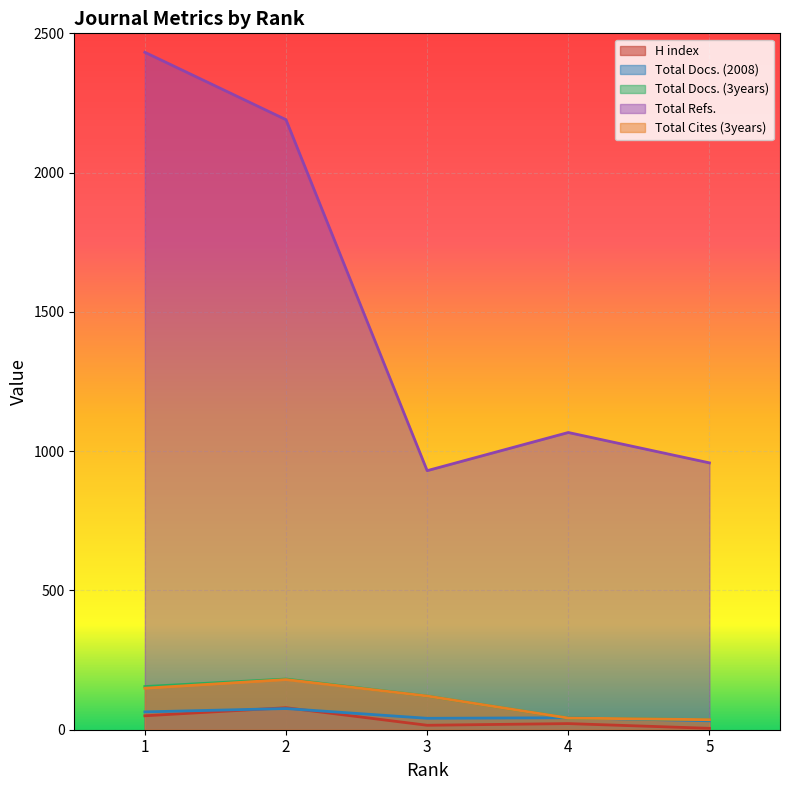

What is the value of the Total Refs. point at the 1st from the left?

2432